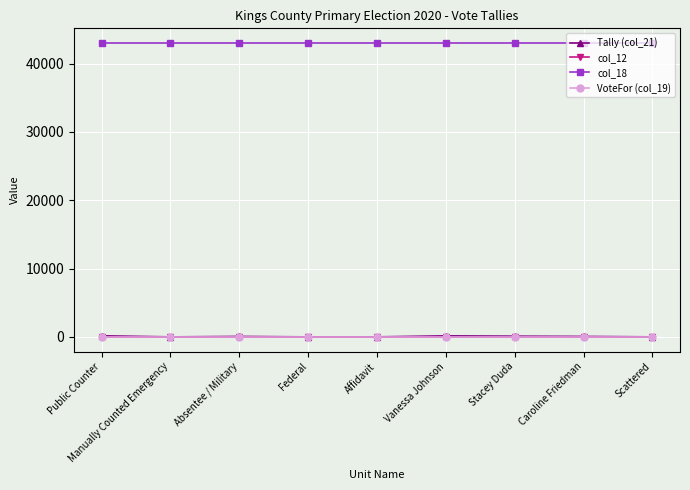

True or false: Tally (col_21) has a value of 3 at Scattered.

True